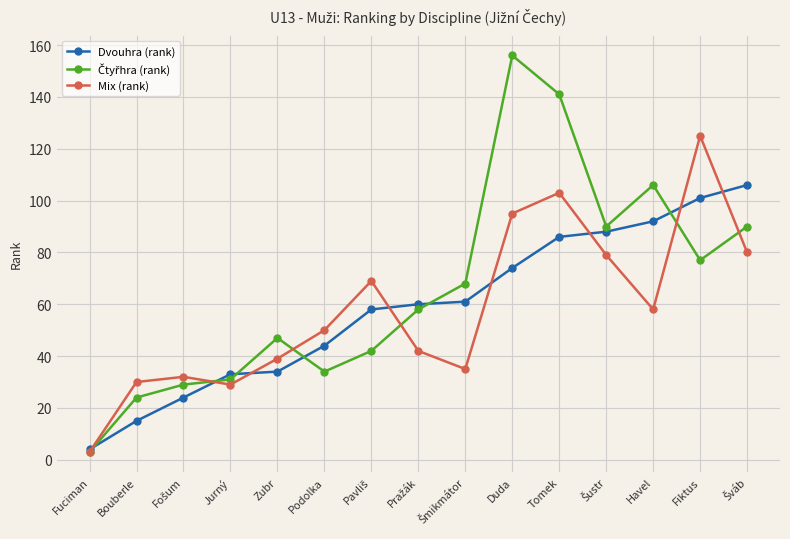

The value of Dvouhra (rank) at Podolka is 64. True or false?

False